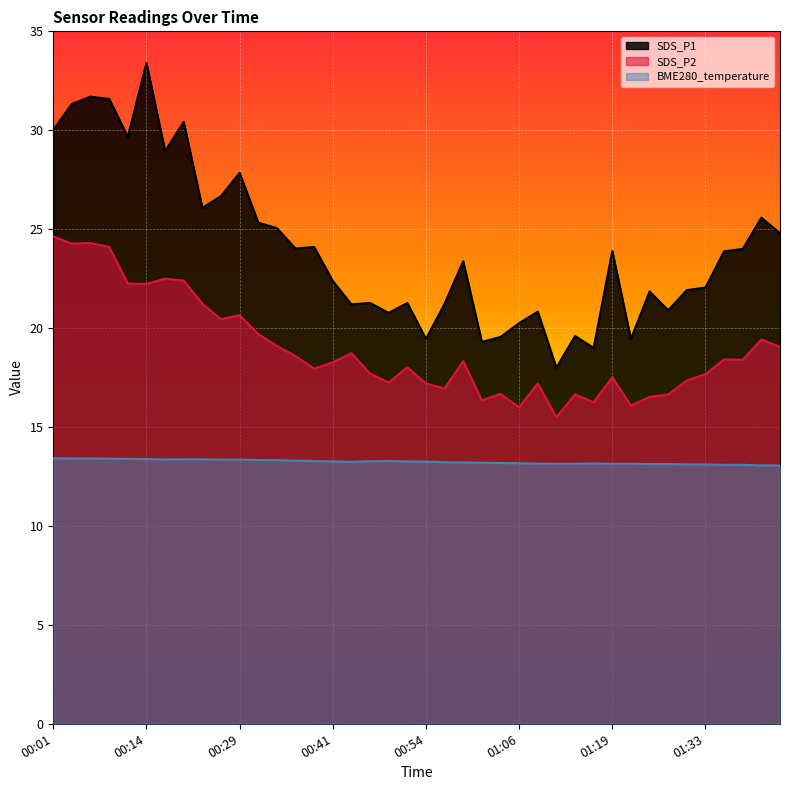

What is the minimum value for BME280_temperature?

13.1